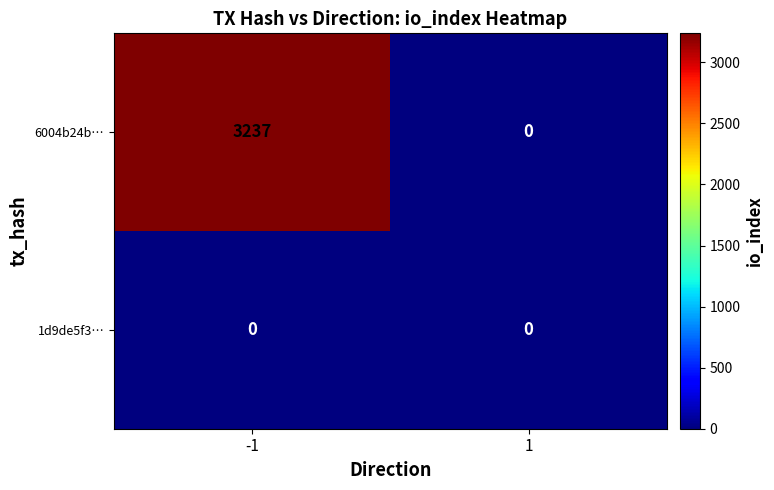

Rank the series by their maximum value, from lowest to highest.

1d9de5f3…, 6004b24b…